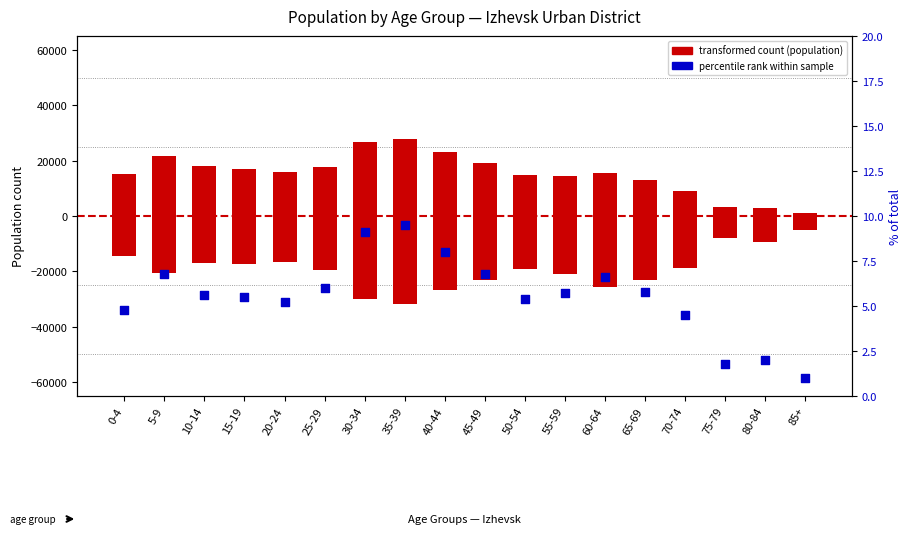

Which series reaches the minimum Y coordinate?

female count (neg)